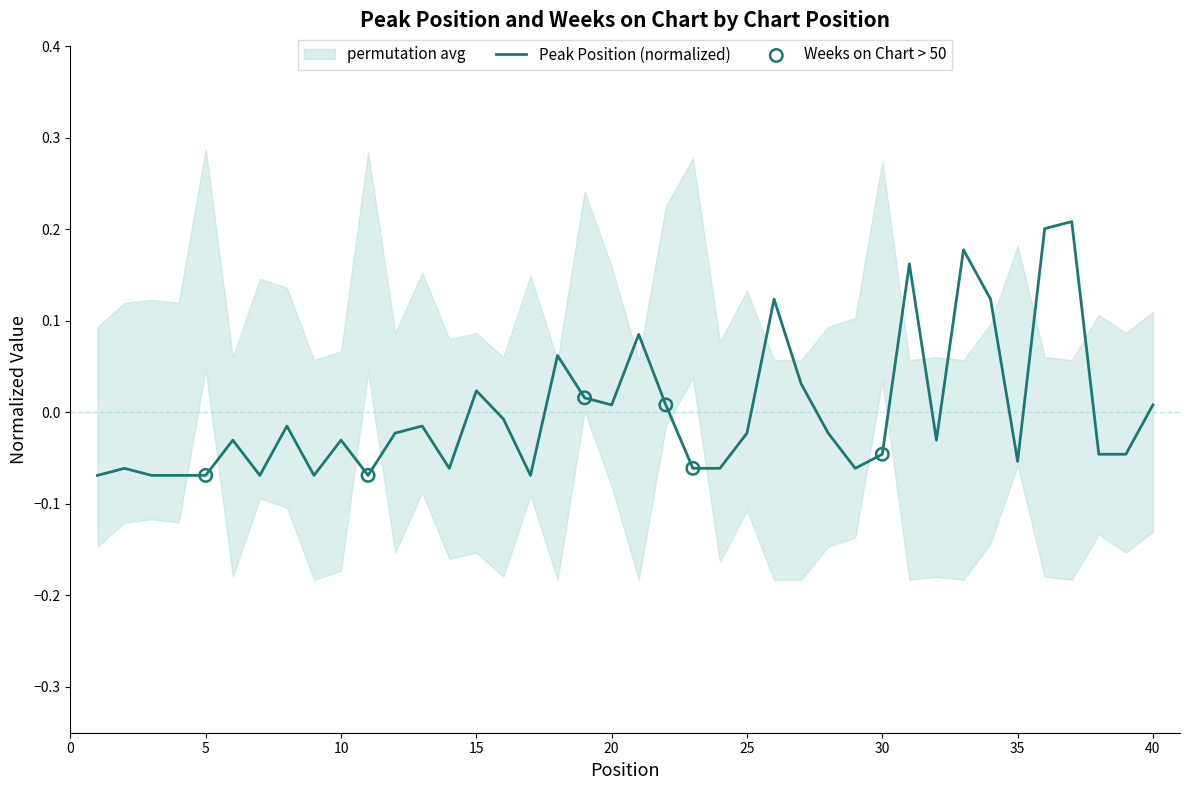

Is it true that Peak Position (normalized) equals -0.0 at 5?

False